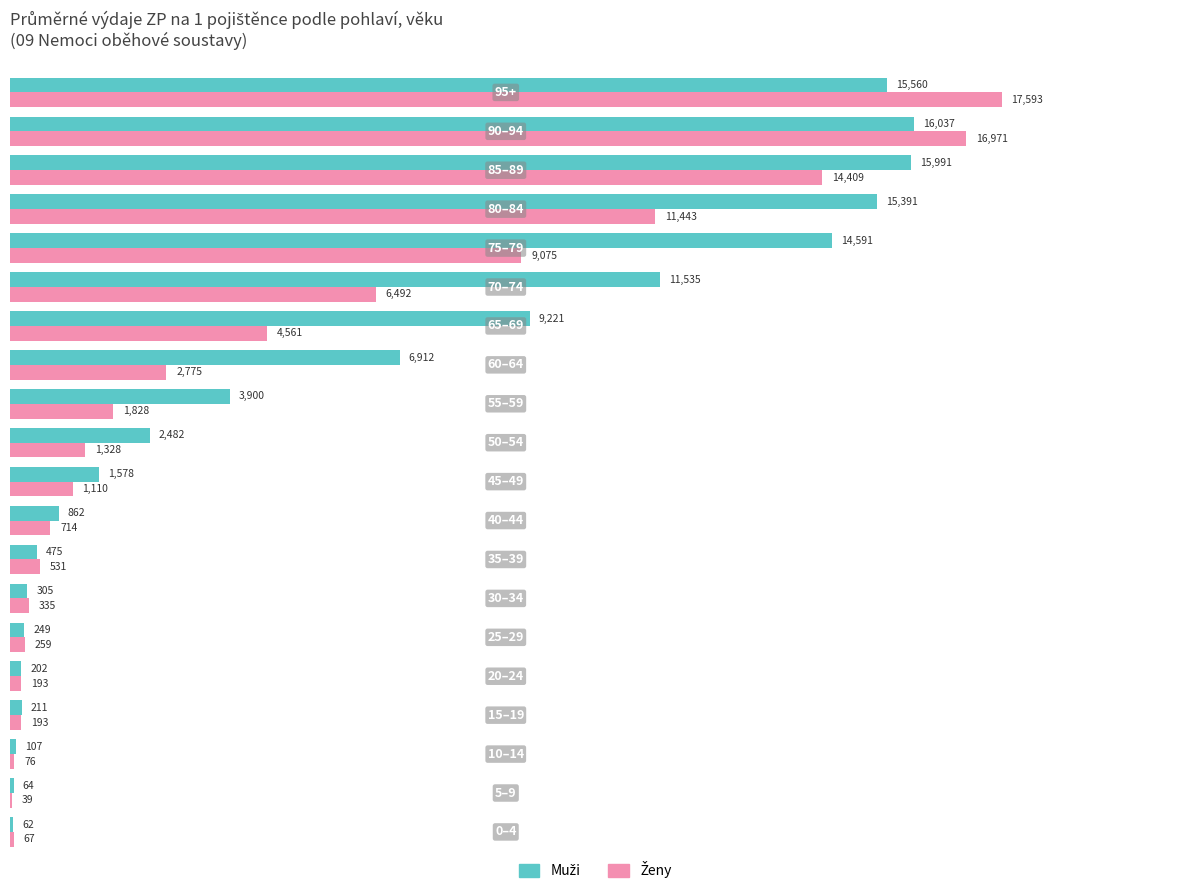

What is the greatest value displayed?

17592.9